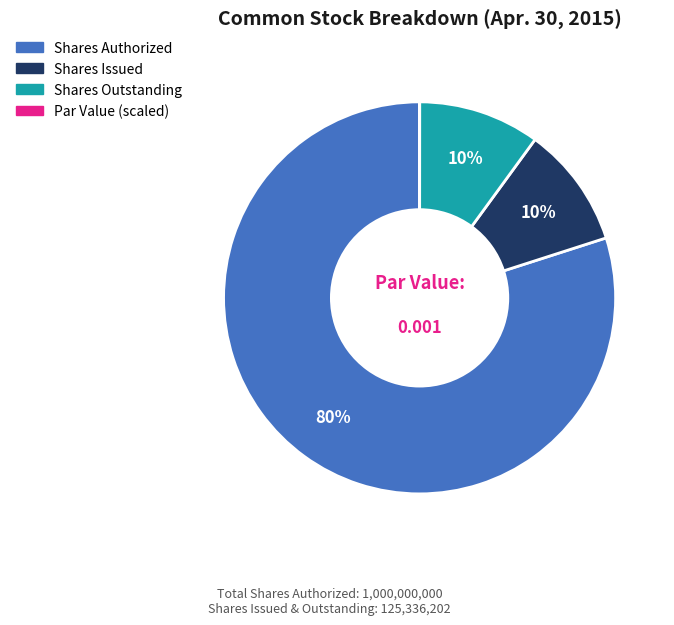

Is there a majority slice in this chart?

Yes